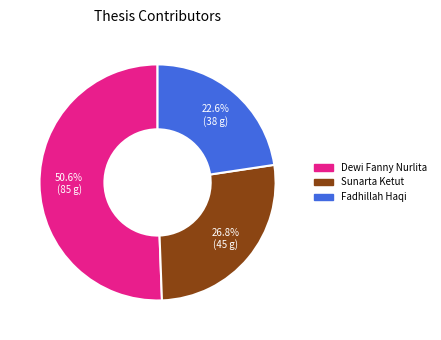

Which slice is the smallest?

Fadhillah Haqi